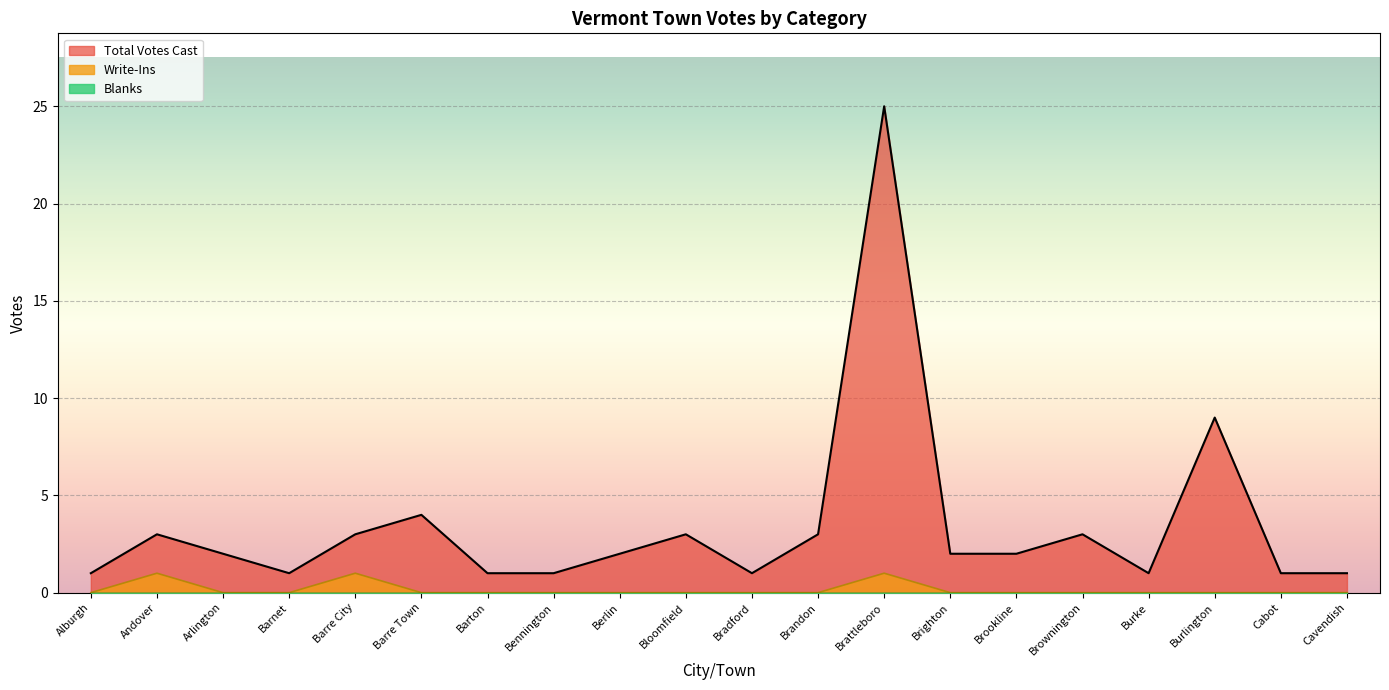

Which series has the largest total across all categories?

Total Votes Cast